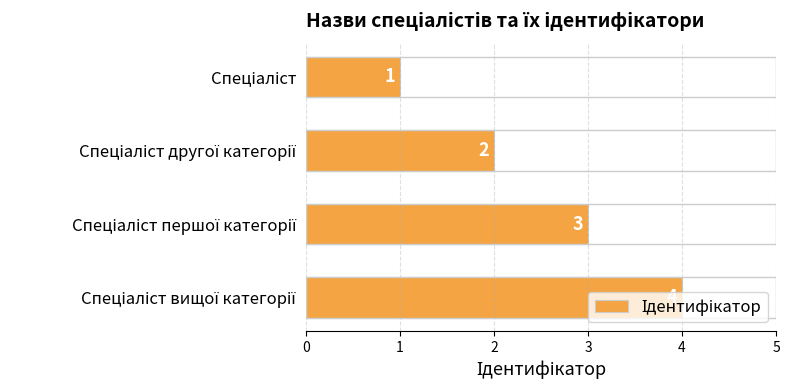

What is the difference between the maximum and minimum values?

3